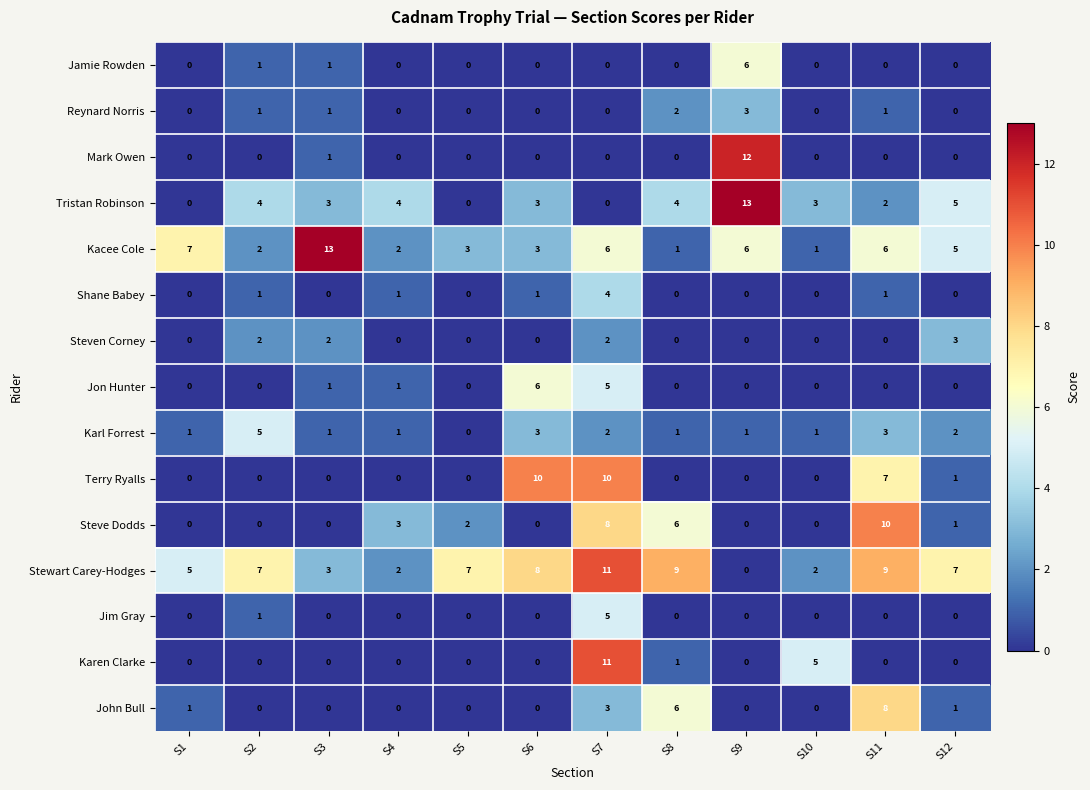

Where is John Bull nearest to the value 4?

S7